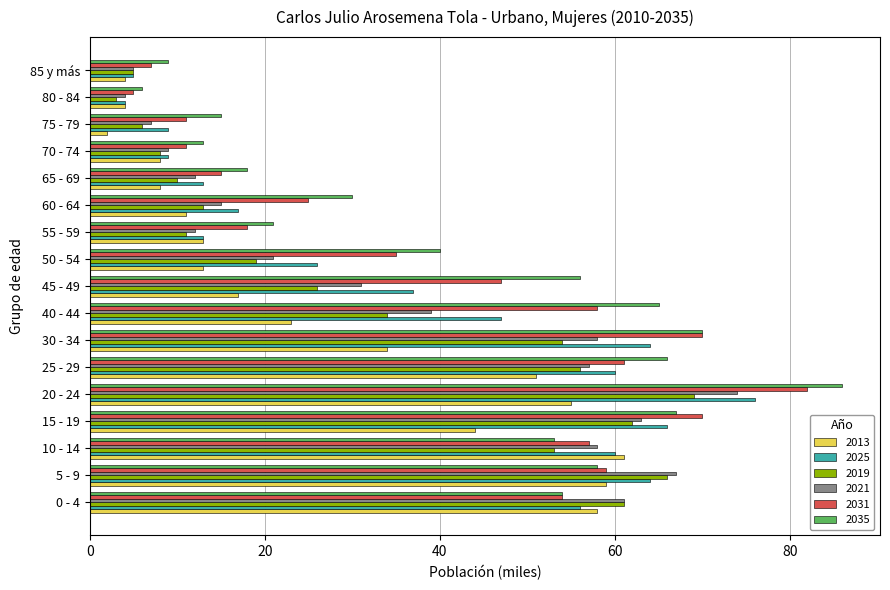

Which label corresponds to the largest value in the chart?

20 - 24